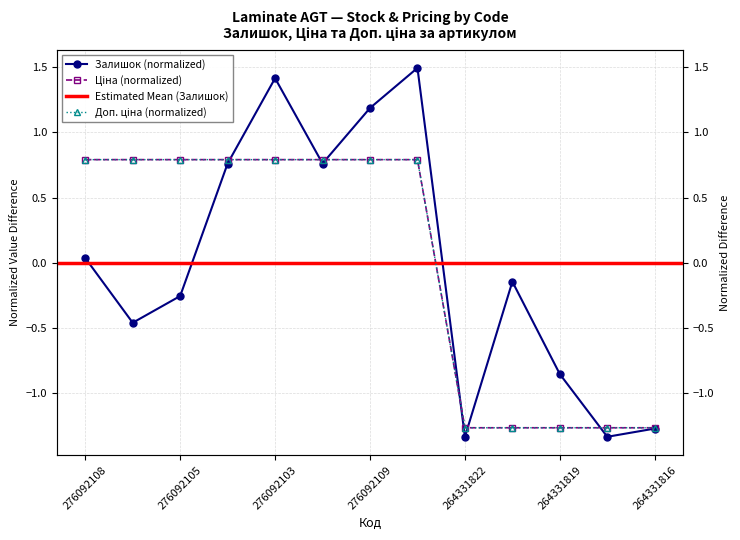

What is the sum of the Залишок values at 276092104 and 264331819?

-0.1